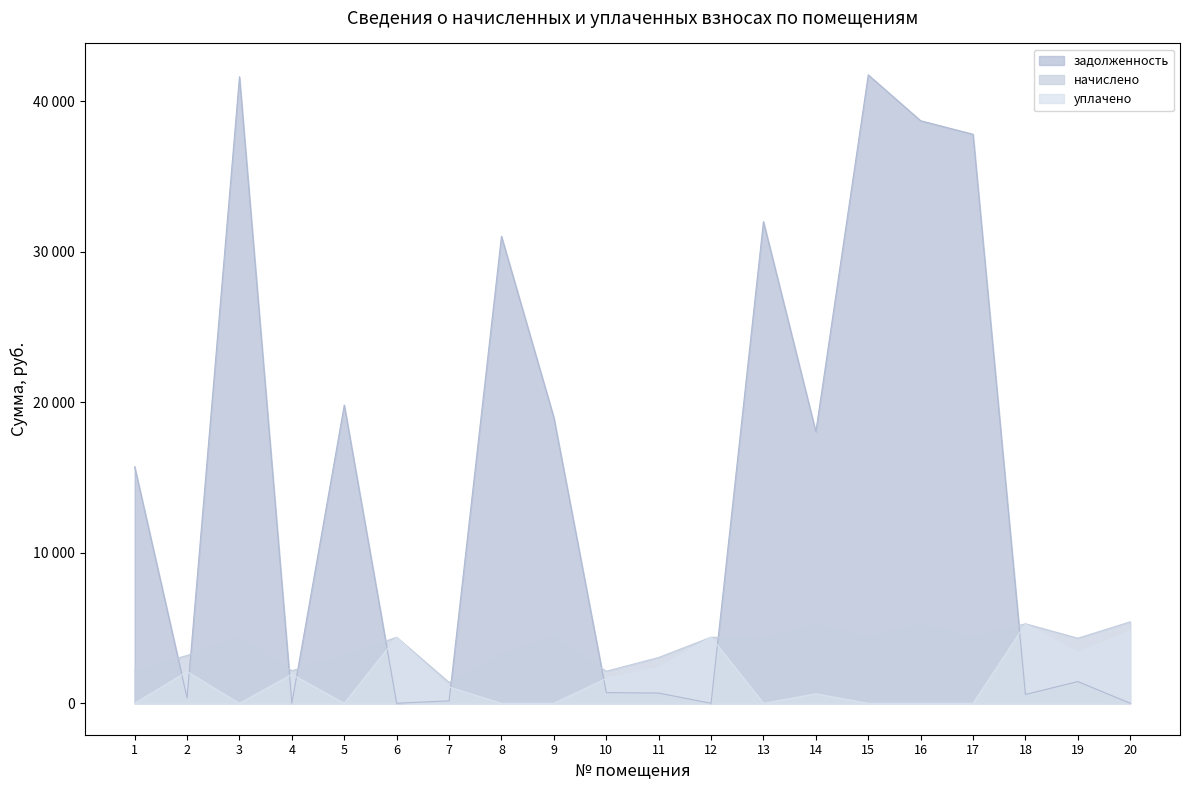

How many data points in уплачено are above 1079?

10